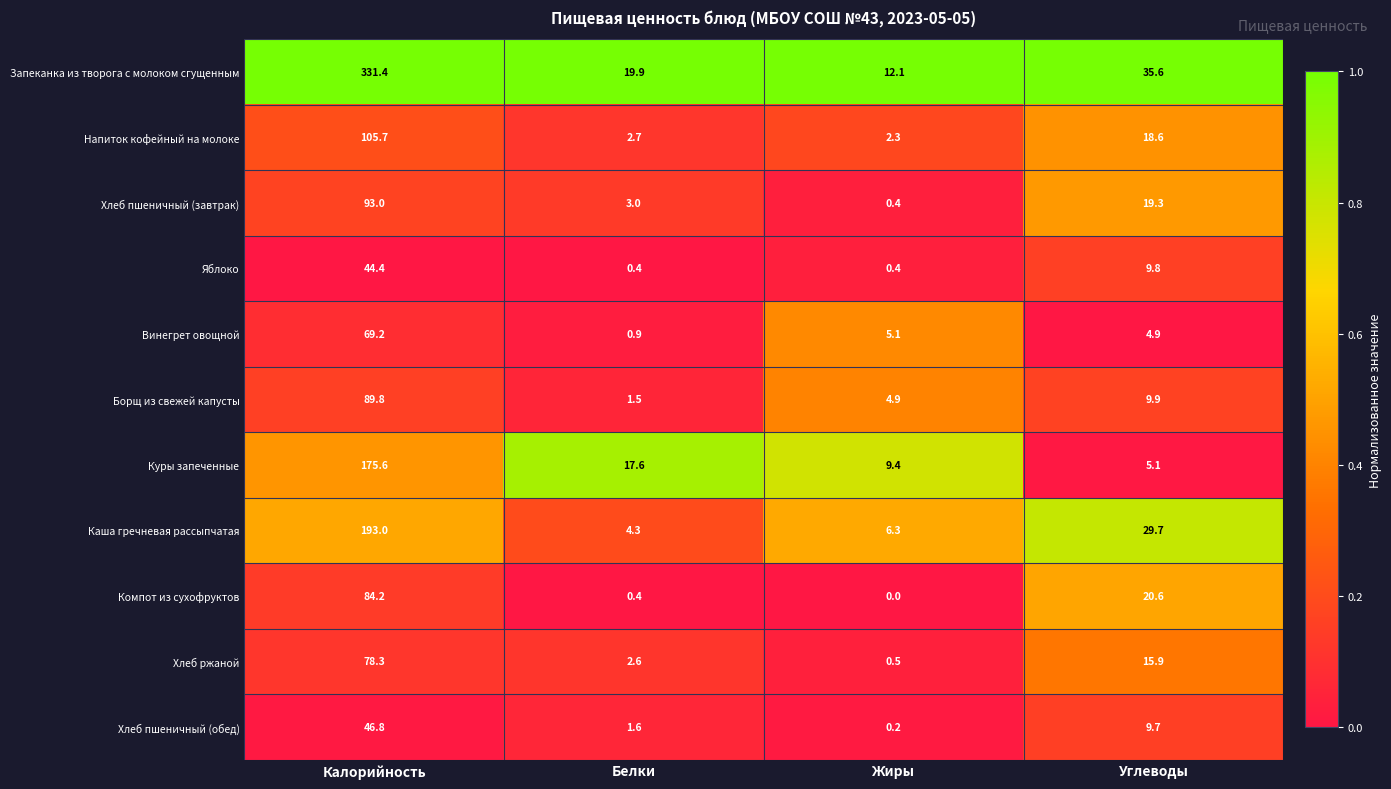

Which series has the largest total across all categories?

Запеканка из творога с молоком сгущенным